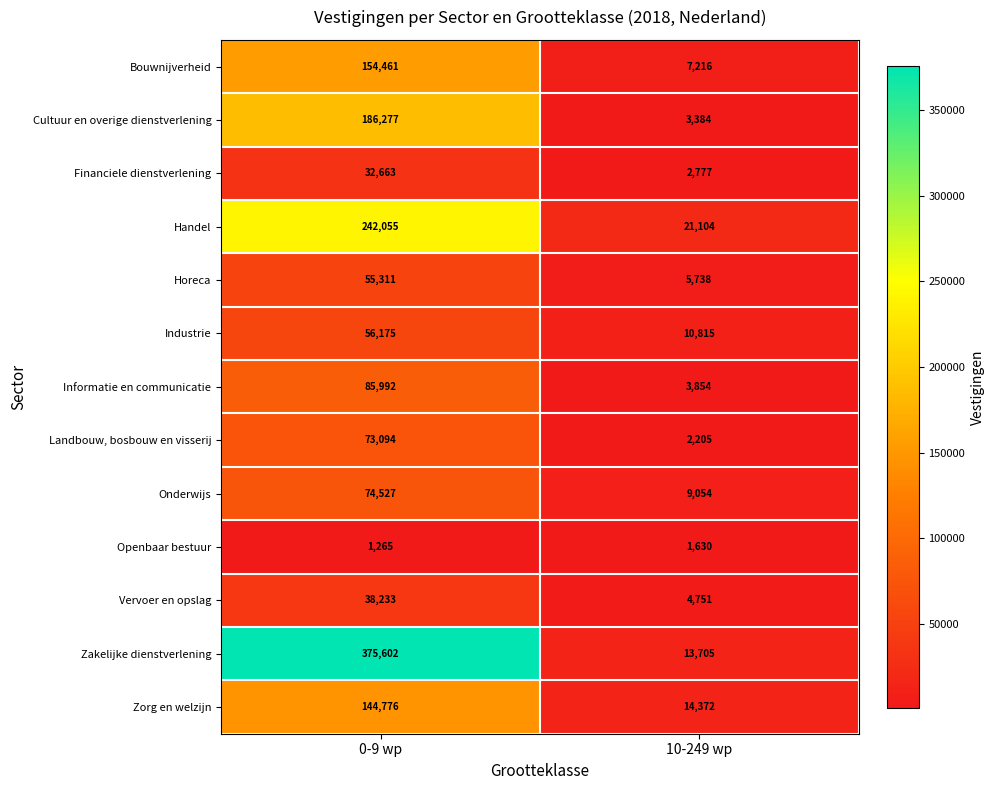

Which series has the largest range (max minus min)?

Zakelijke dienstverlening